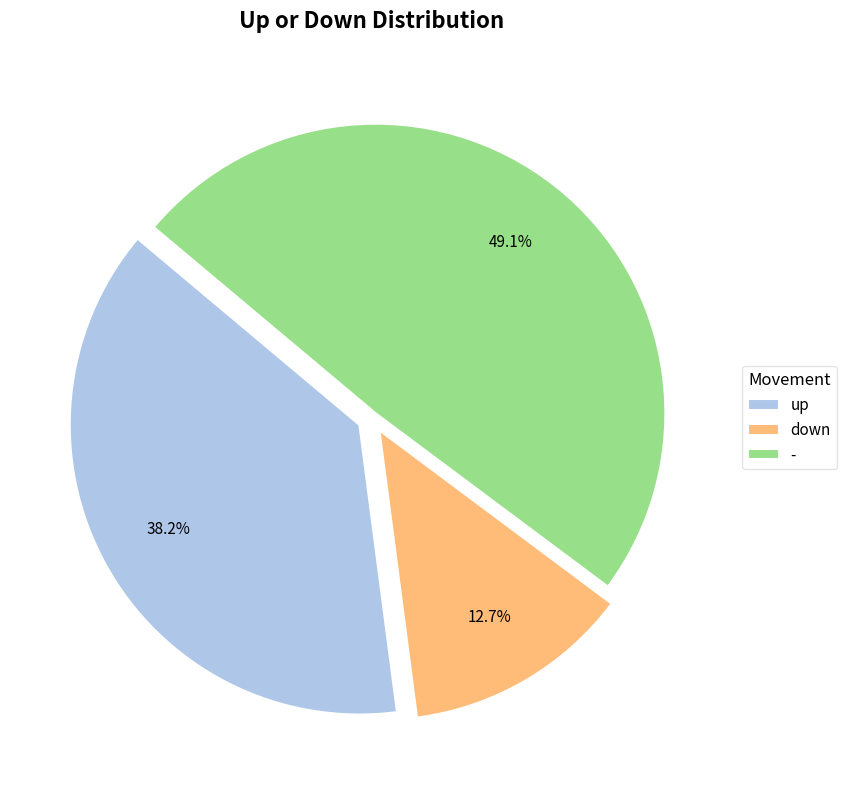

To the nearest percent, what percentage of the pie is -?

49%